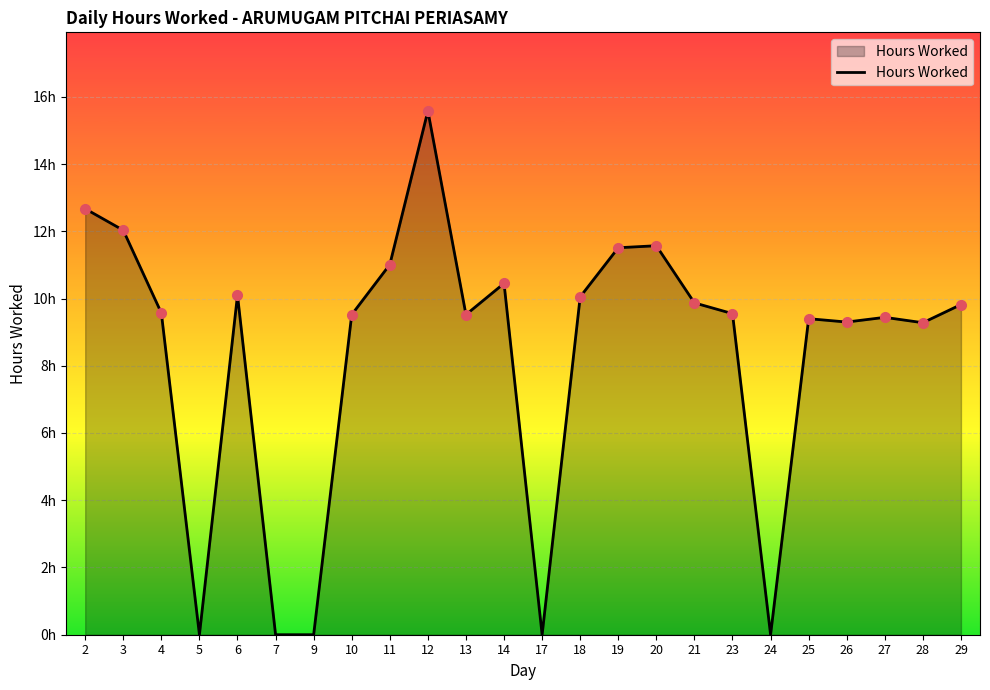

The chart shows a value of 9.5 at 13. True or false?

True